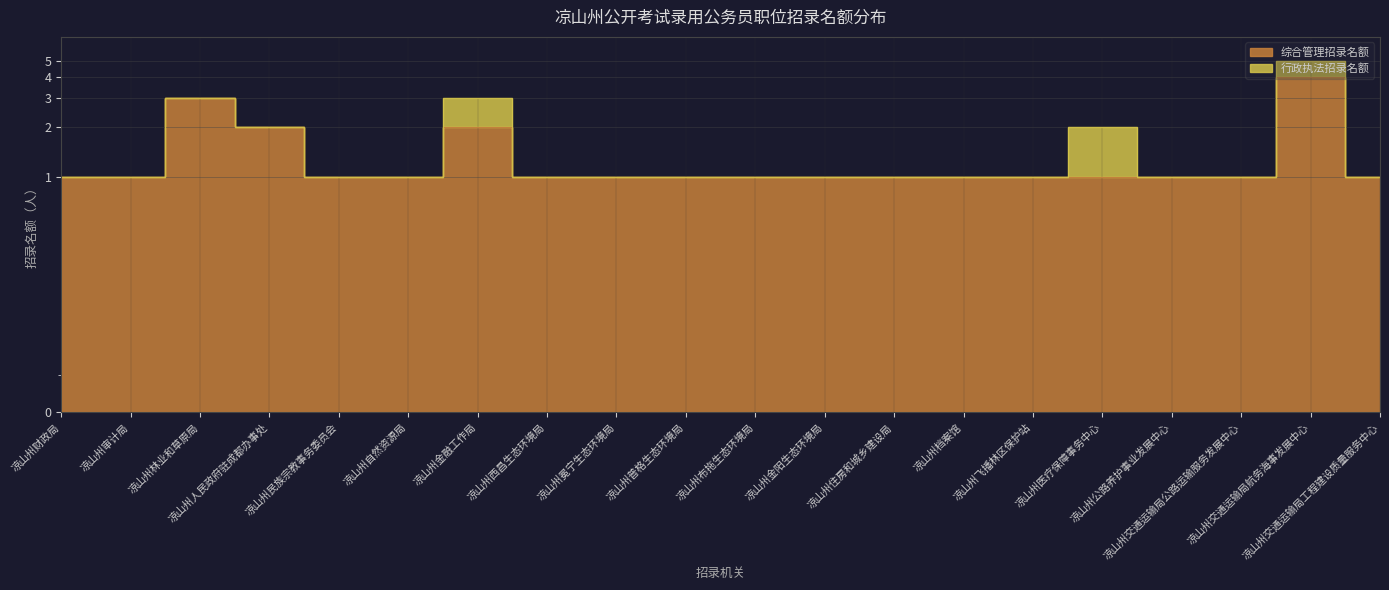

The chart shows a value of 0 at 凉山州人民政府驻成都办事处. True or false?

False